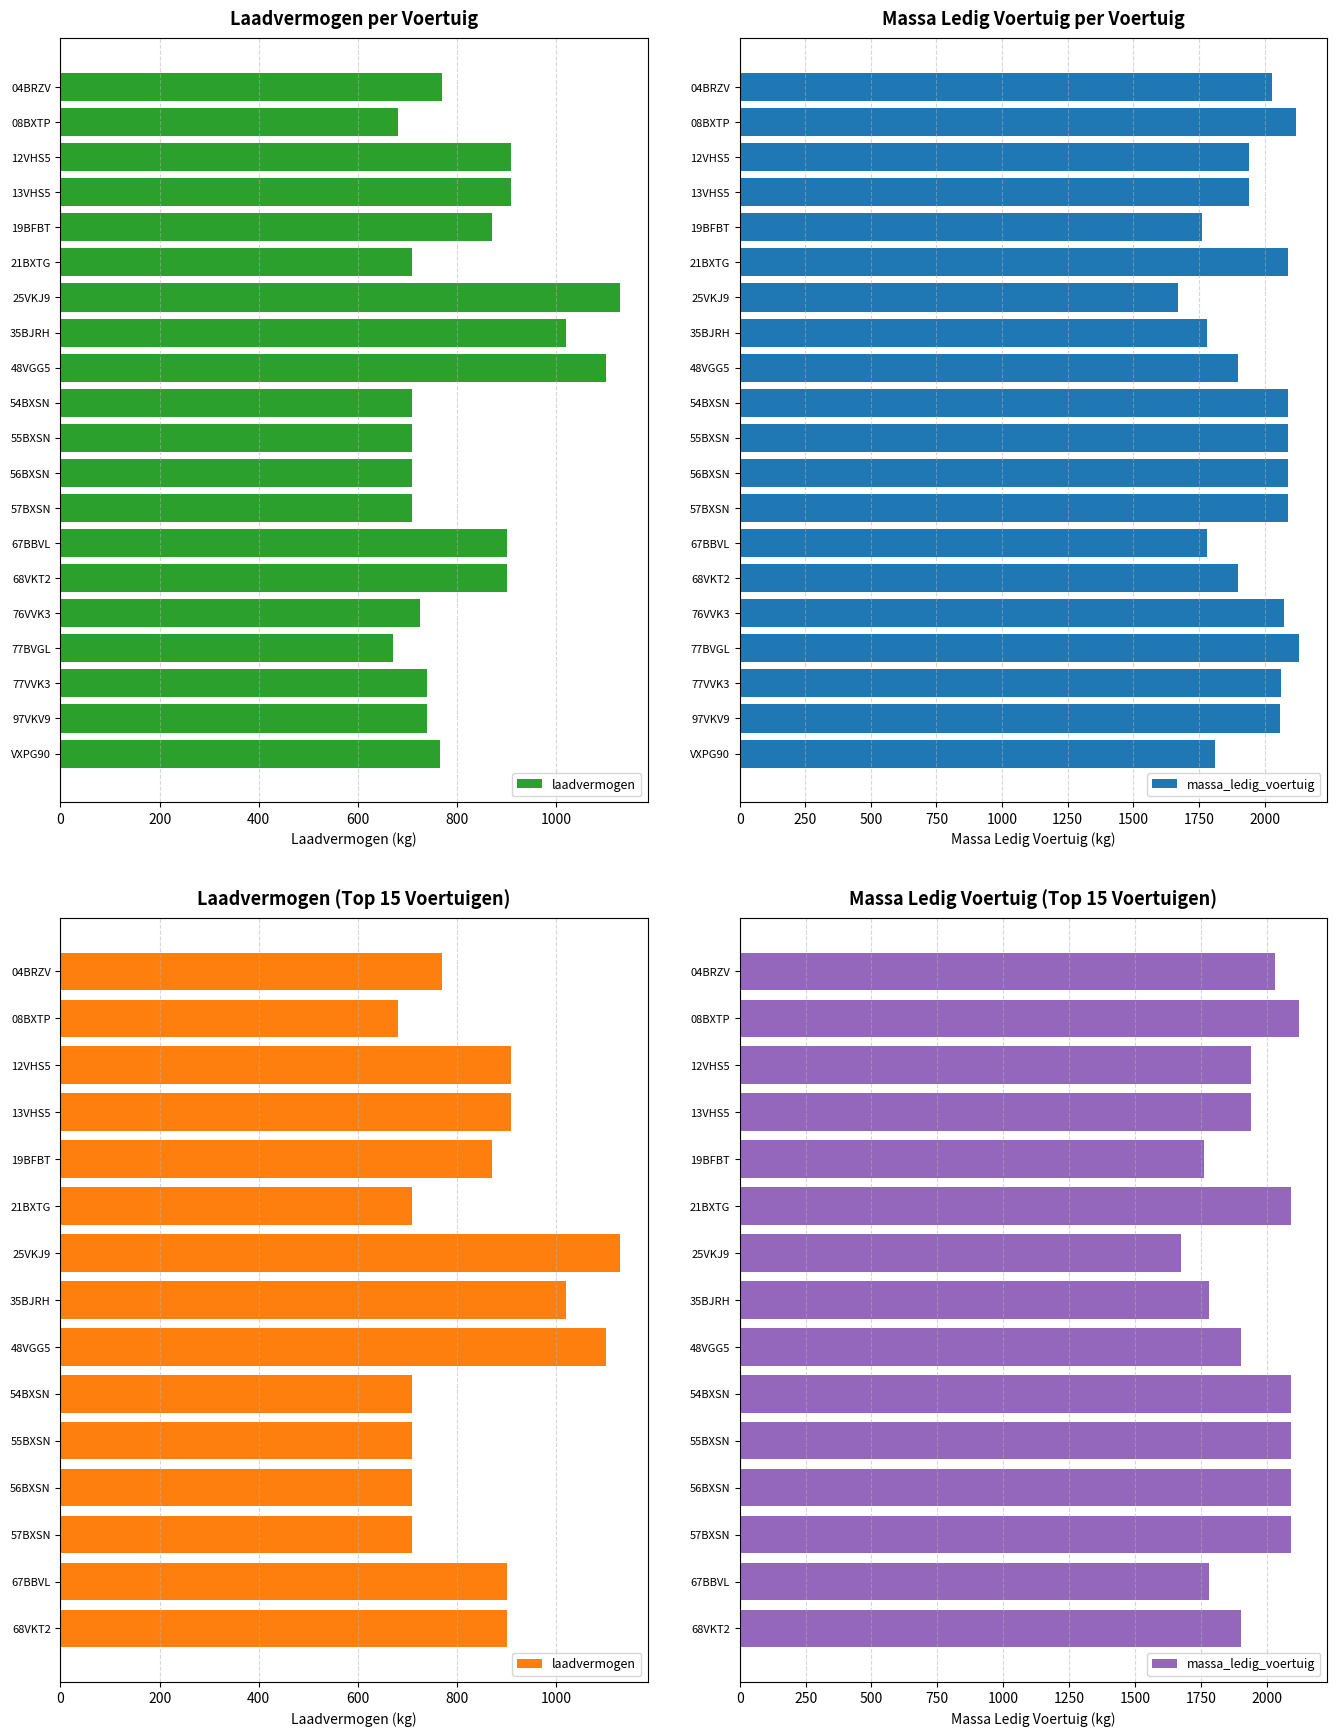

Between 25VKJ9 and 67BBVL, which series saw the biggest shift?

laadvermogen